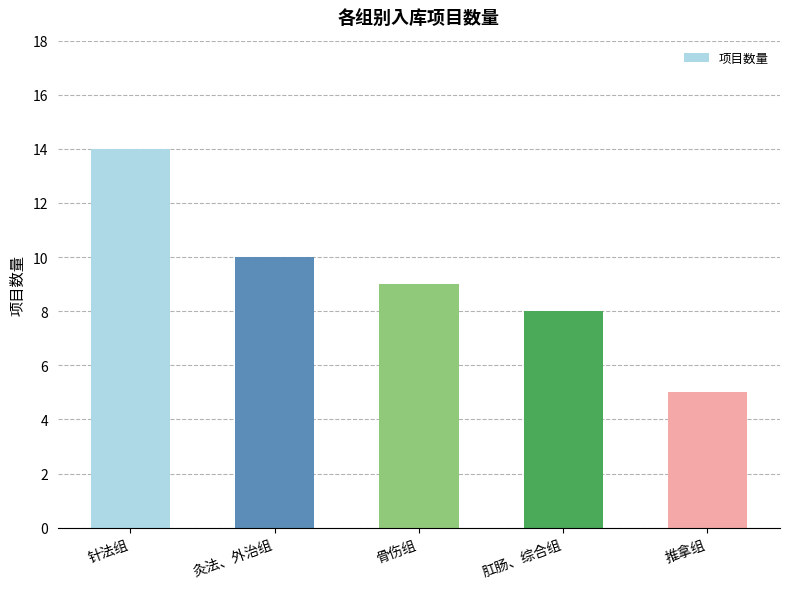

What is the change in value from 骨伤组 to 肛肠、综合组?

-1